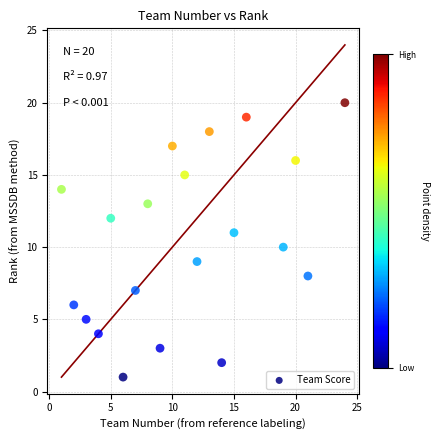

What is the range of X values (max minus min)?

23